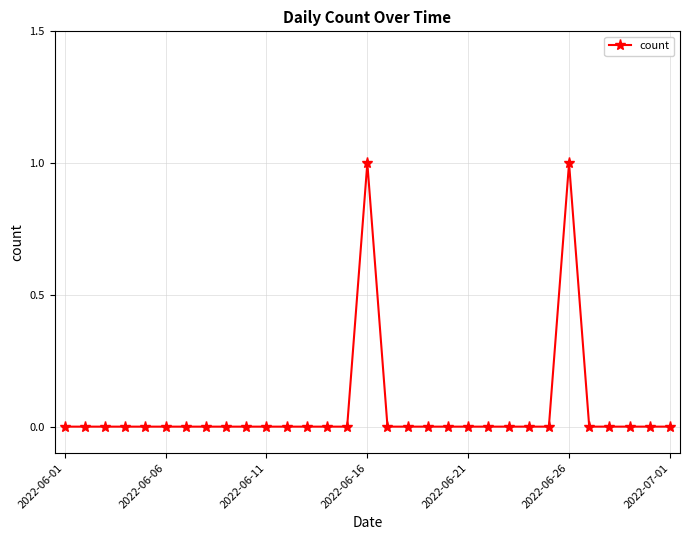

True or false: the data has more than 1 interior local peaks.

True